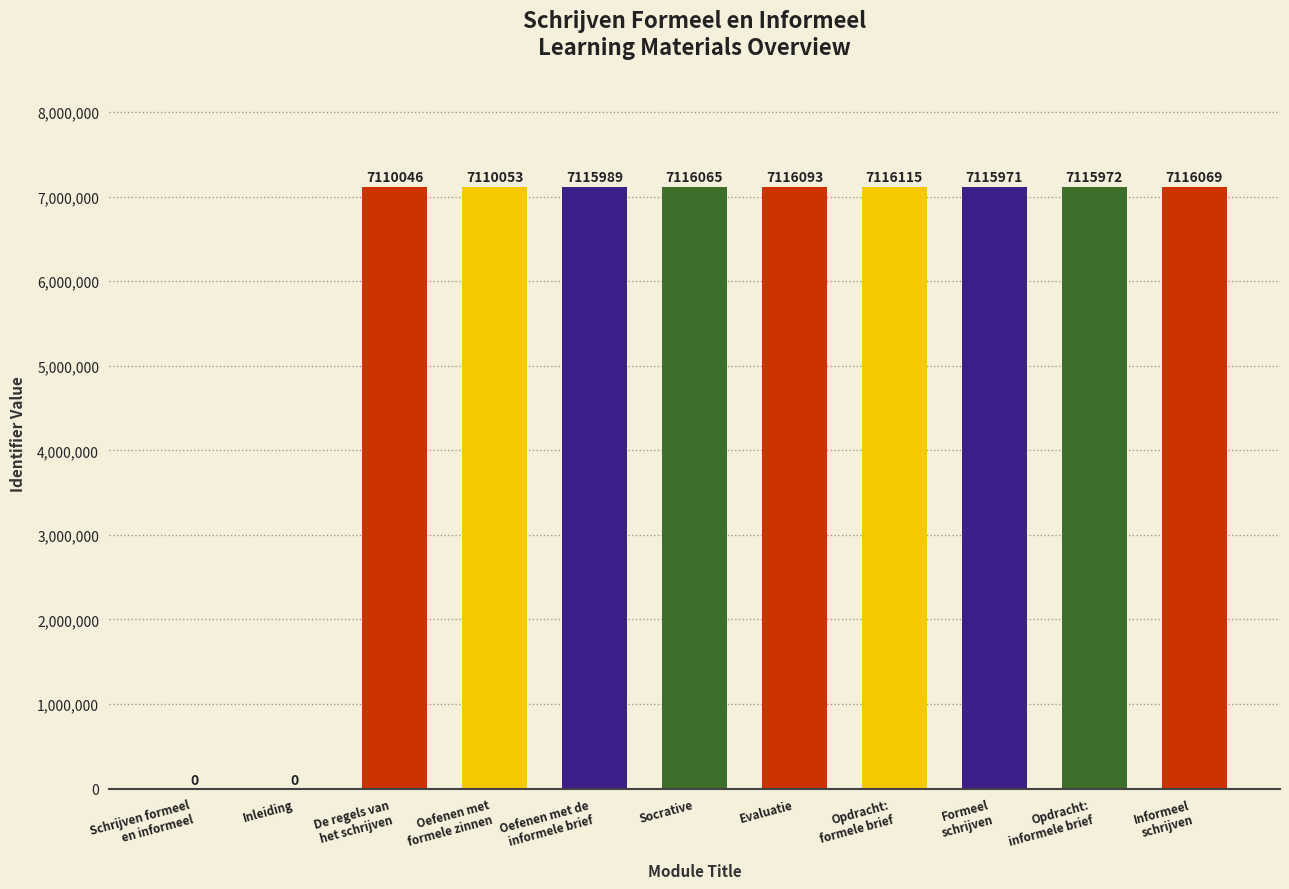

What is the approximate value at Evaluatie, to the nearest 10?

7116090